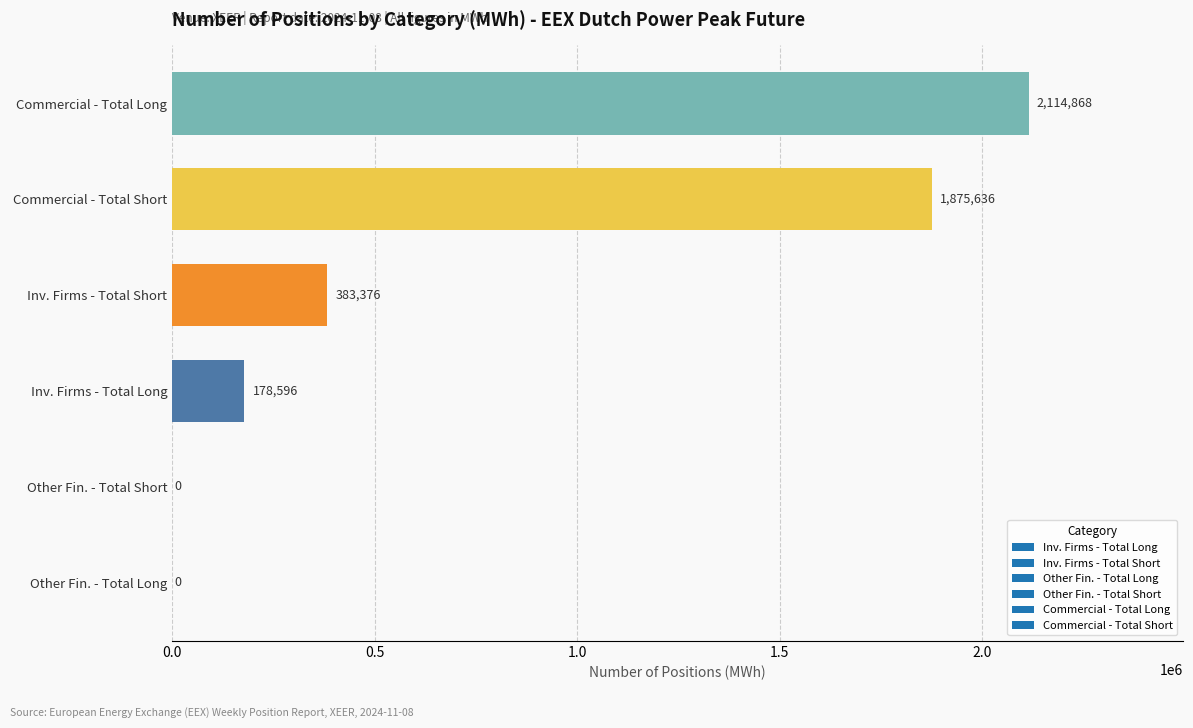

Reading top to bottom, transcribe all the data shown in this chart.

Commercial - Total Long=2114868	Commercial - Total Short=1875636	Inv. Firms - Total Short=383376	Inv. Firms - Total Long=178596	Other Fin. - Total Short=0	Other Fin. - Total Long=0